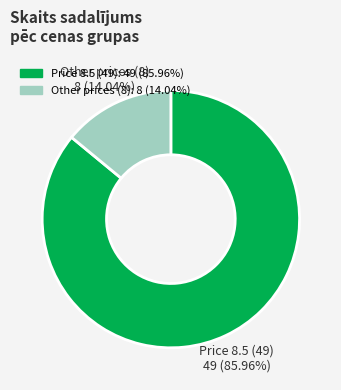

What is the ratio of the value at Price 8.5 (49) to the value at Other prices (8)?

6.1